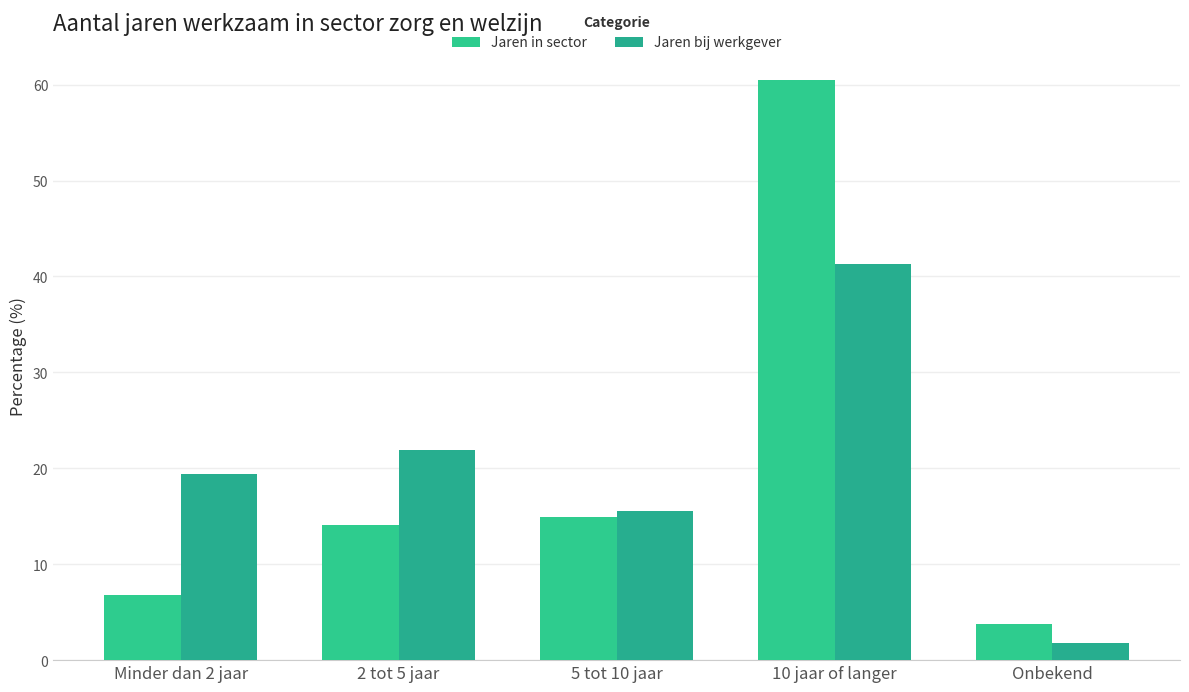

List the series in order of their overall mean, highest first.

Jaren in sector, Jaren bij werkgever